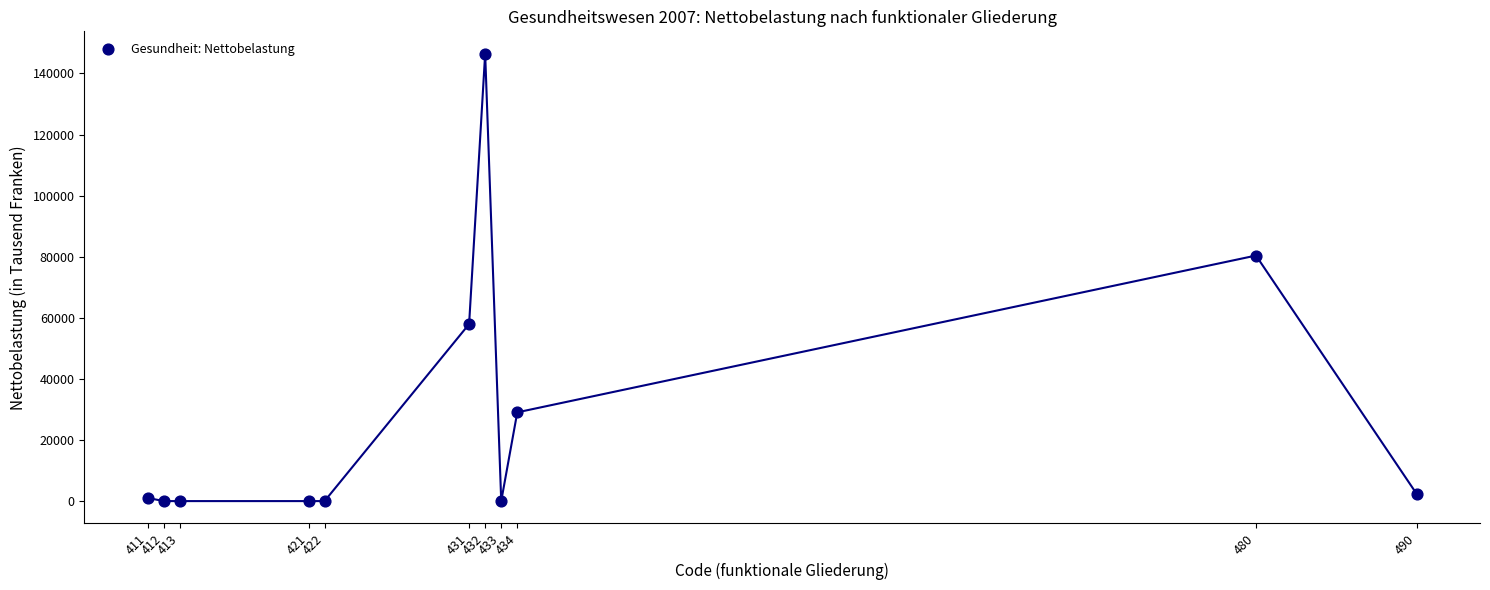

What Y value in the scatter plot is closest to 73238?

80392.7